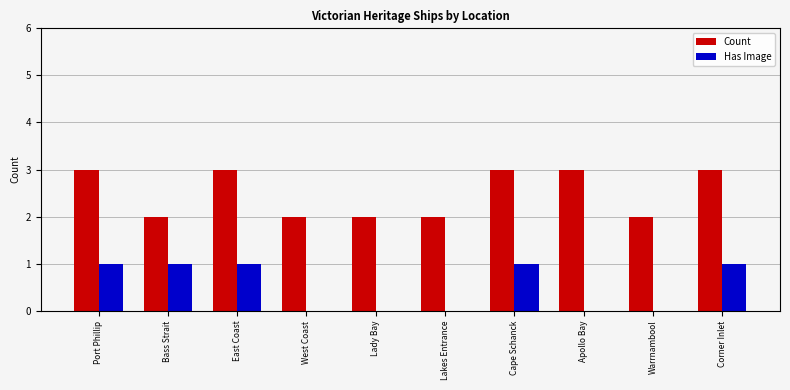

Is the value of Has Image at Bass Strait greater than the value of Count at Port Phillip?

No